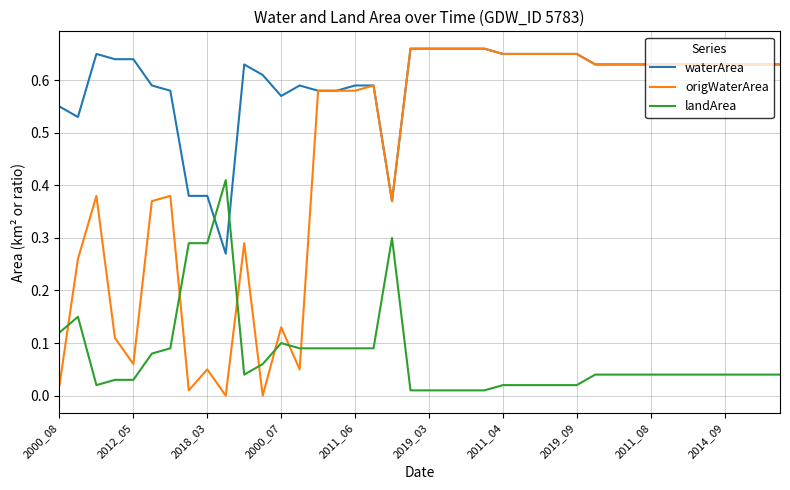

Which series ends up on top after the final intersection of origWaterArea and landArea?

origWaterArea